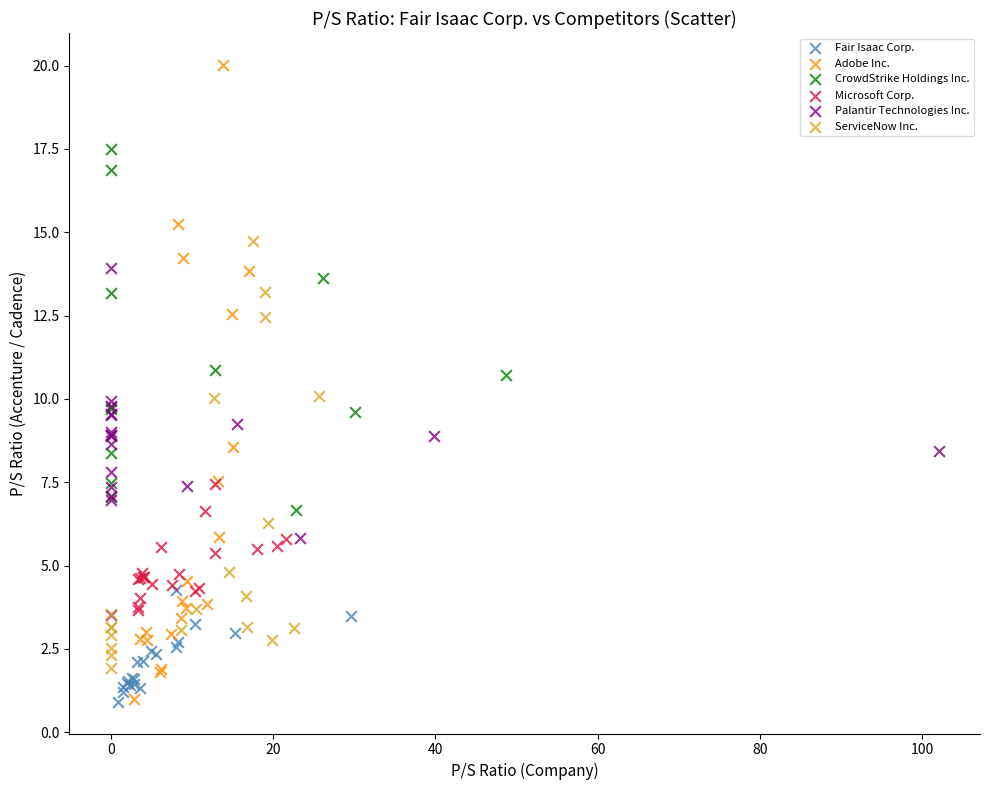

Which series contains the highest Y value?

Adobe Inc.